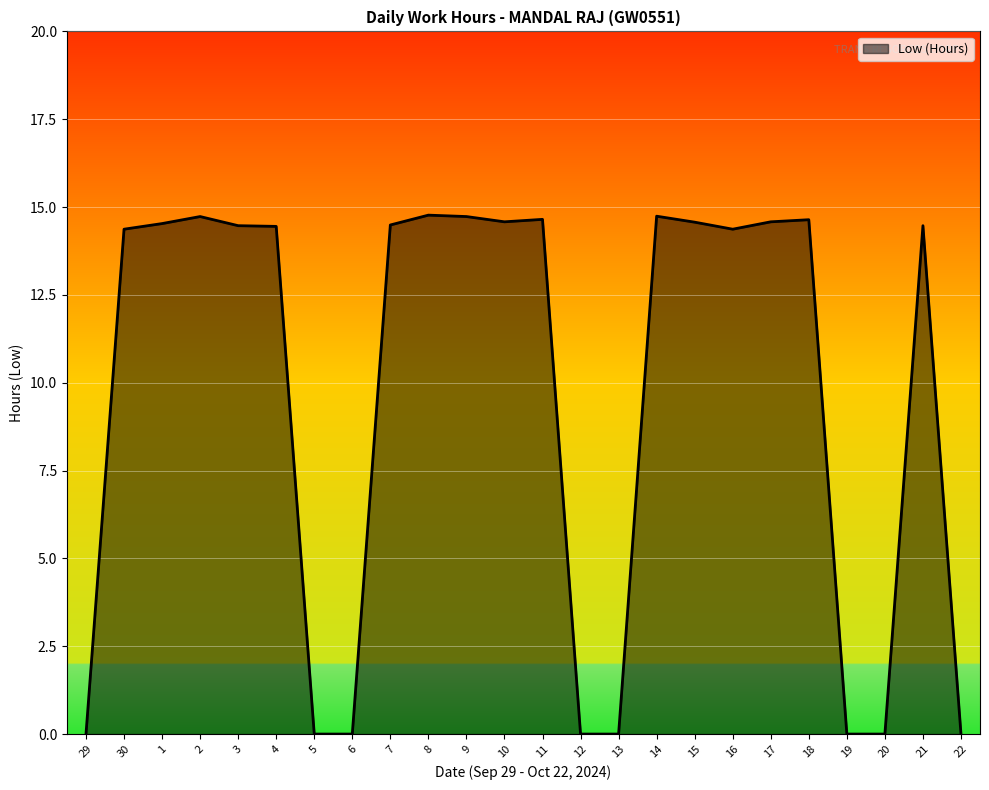

What position from the left is 29?

1